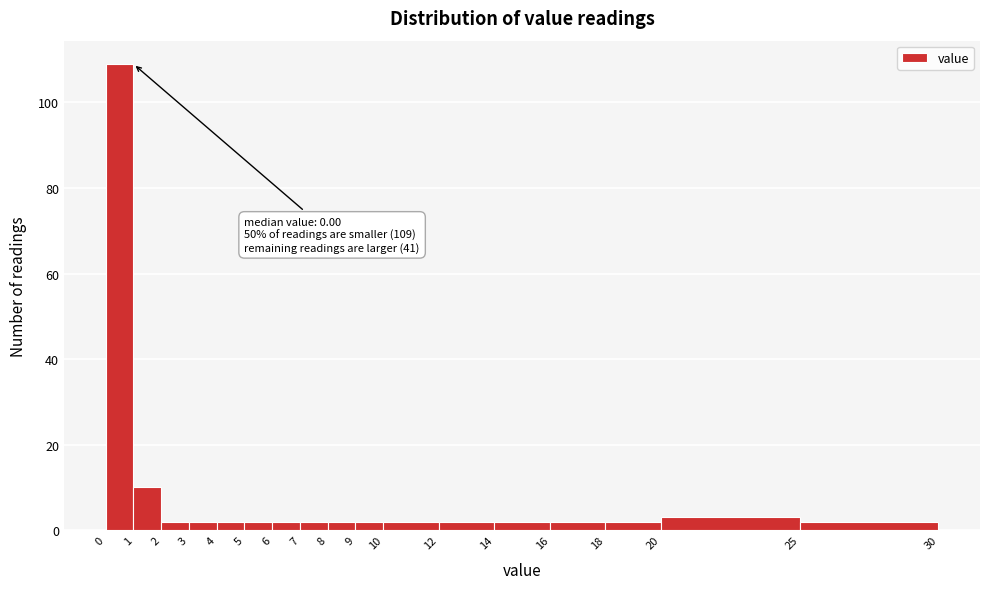

Which range on the x-axis has the tallest bar?

0 to 1